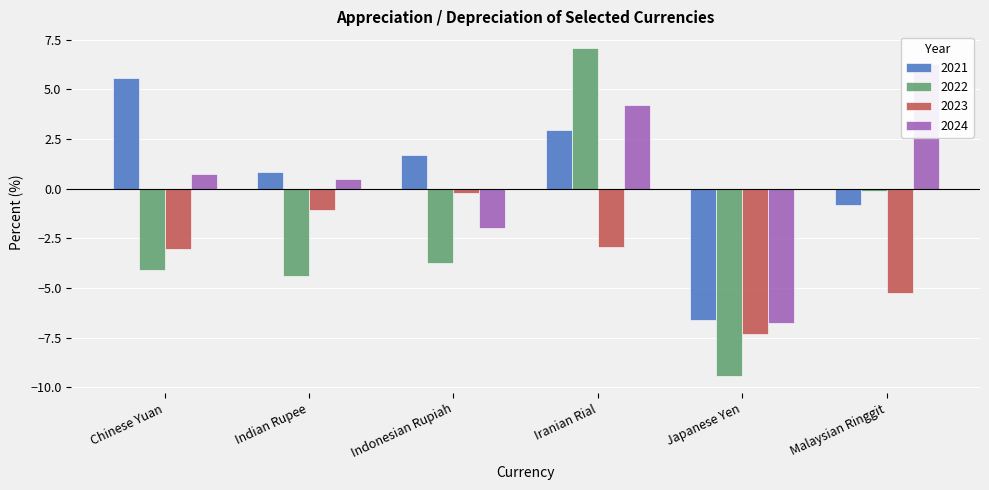

At which label is 2023 closest to -3?

Chinese Yuan